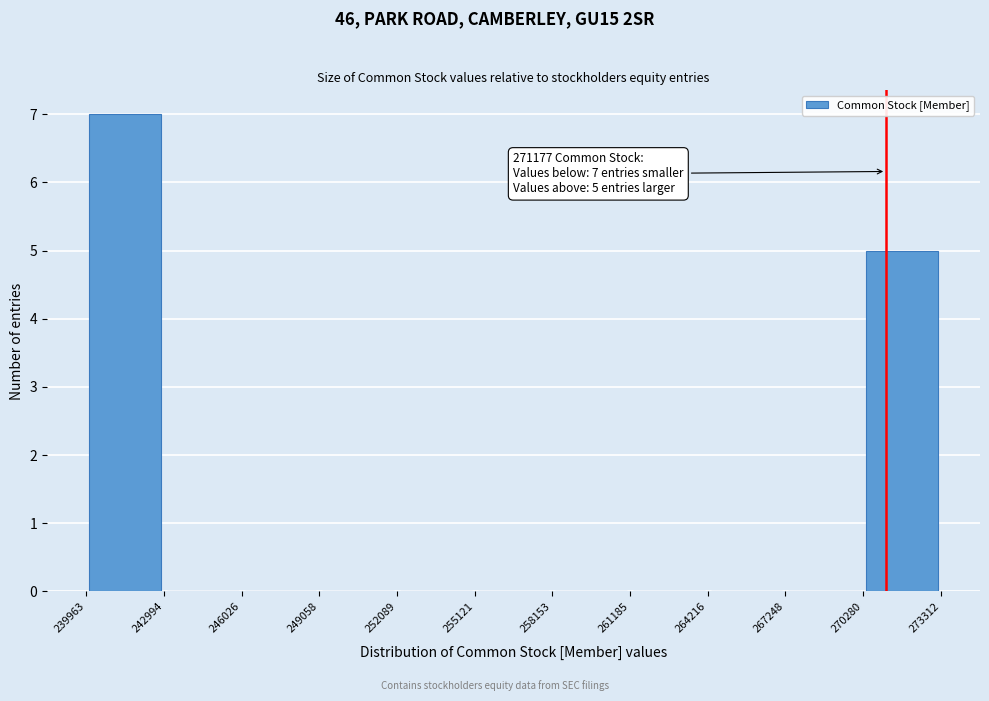

Over which range of the x-axis is the bar tallest?

239963 to 242994